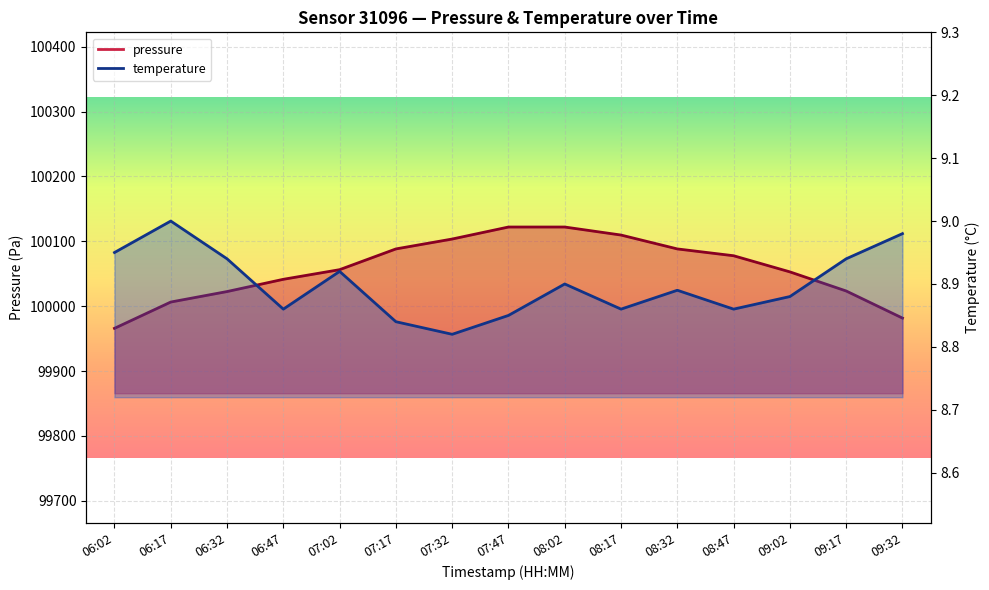

List the labels in order of temperature value, largest first.

06:17, 09:32, 06:02, 06:32, 09:17, 07:02, 08:02, 08:32, 09:02, 06:47, 08:17, 08:47, 07:47, 07:17, 07:32